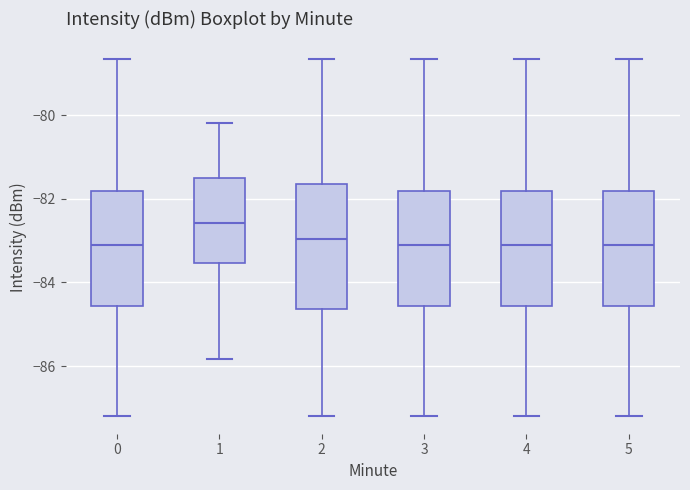

Where is the upper edge of the box at x = 1 on the y-axis? The values are not printed on the chart, so give them approximately, as read against the axis.

-81.6